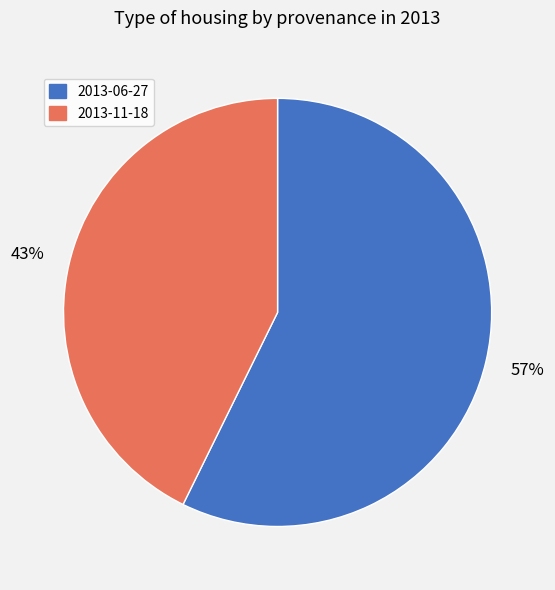

Which category has the biggest portion of the pie?

2013-06-27